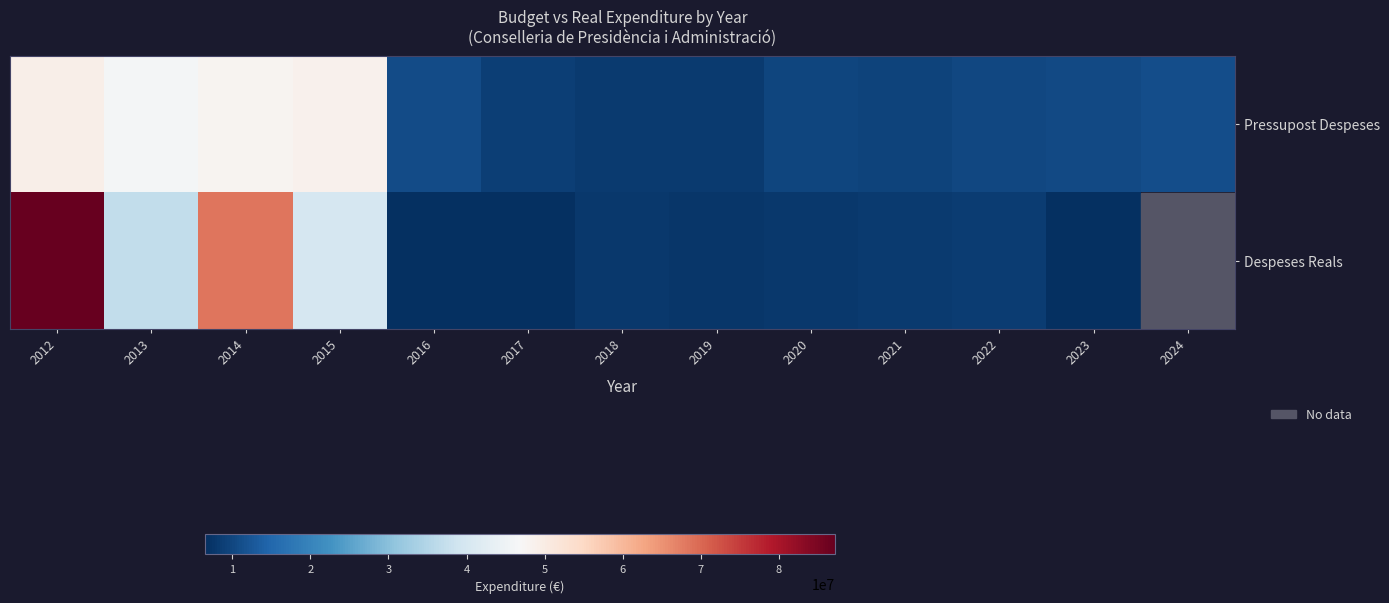

What is the approximate value of Pressupost Despeses at 2022?

10006841.0